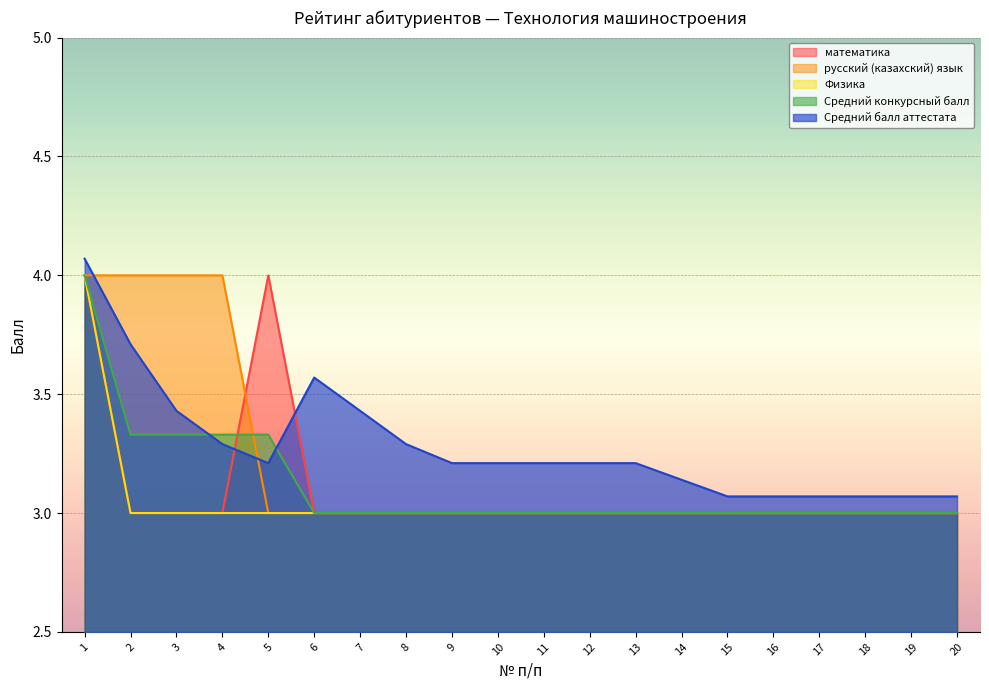

What is the spread (max minus min) of values at 10?

0.2